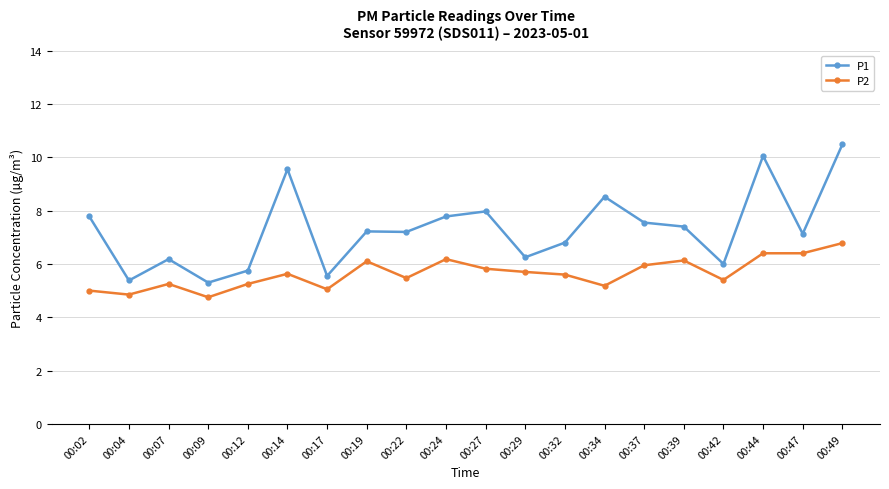

Is it true that P2 equals 5.5 at 00:22?

True